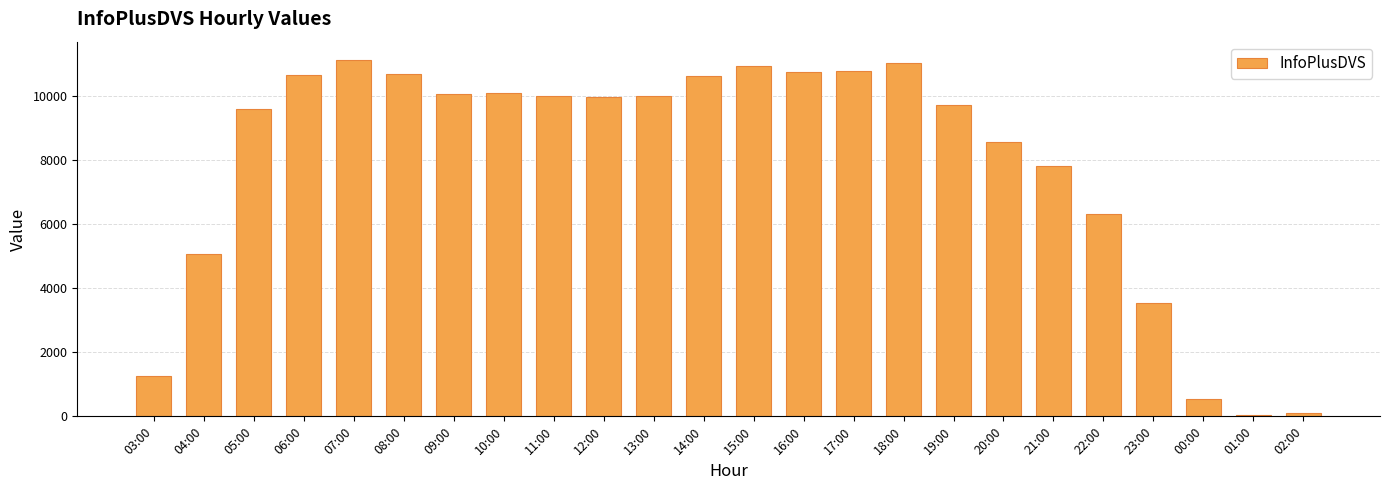

What is the difference between the second highest and second lowest values?

10931